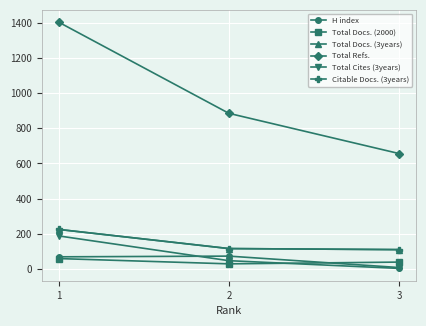

Is this an area chart (filled region under the line)?

No